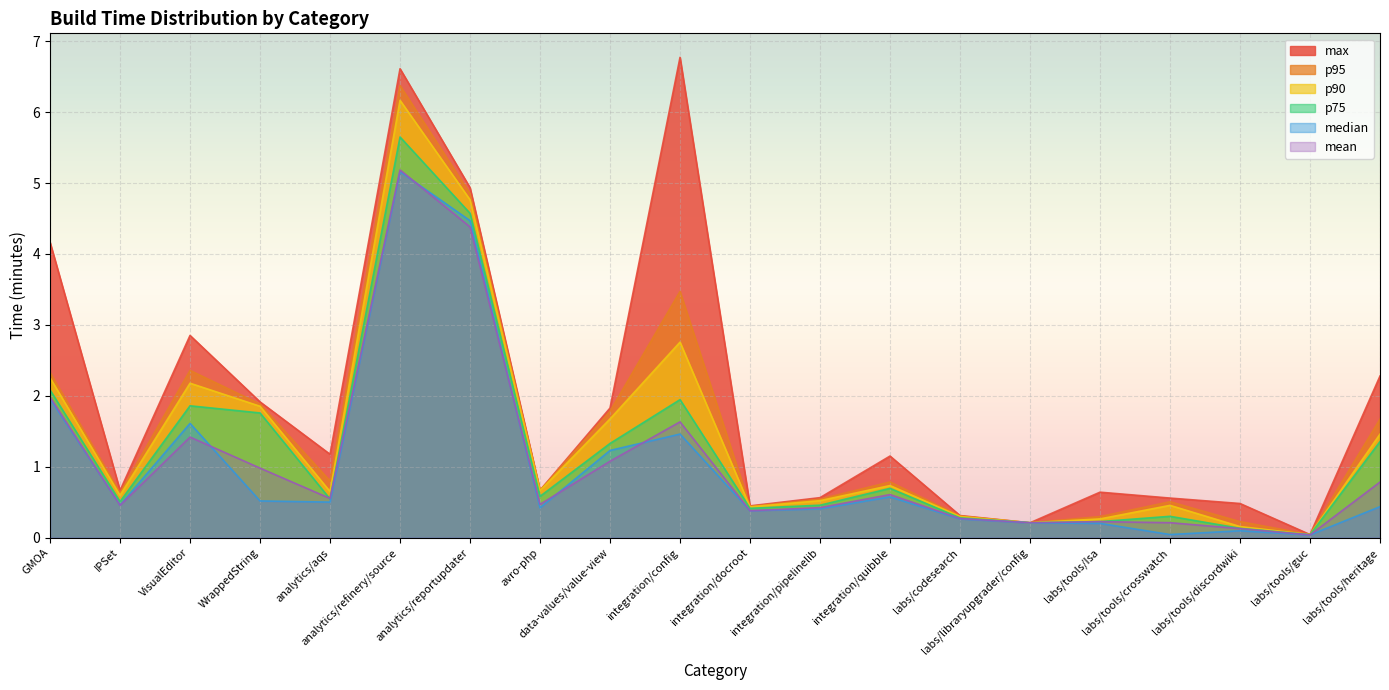

At which category is the sum across all series the highest?

analytics/refinery/source